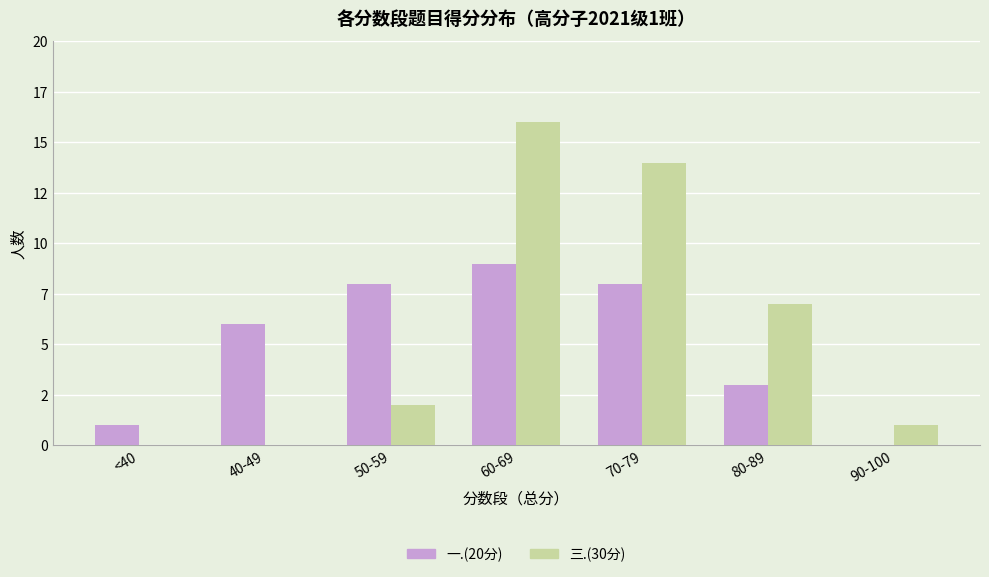

At which category is the sum across all series the highest?

60-69